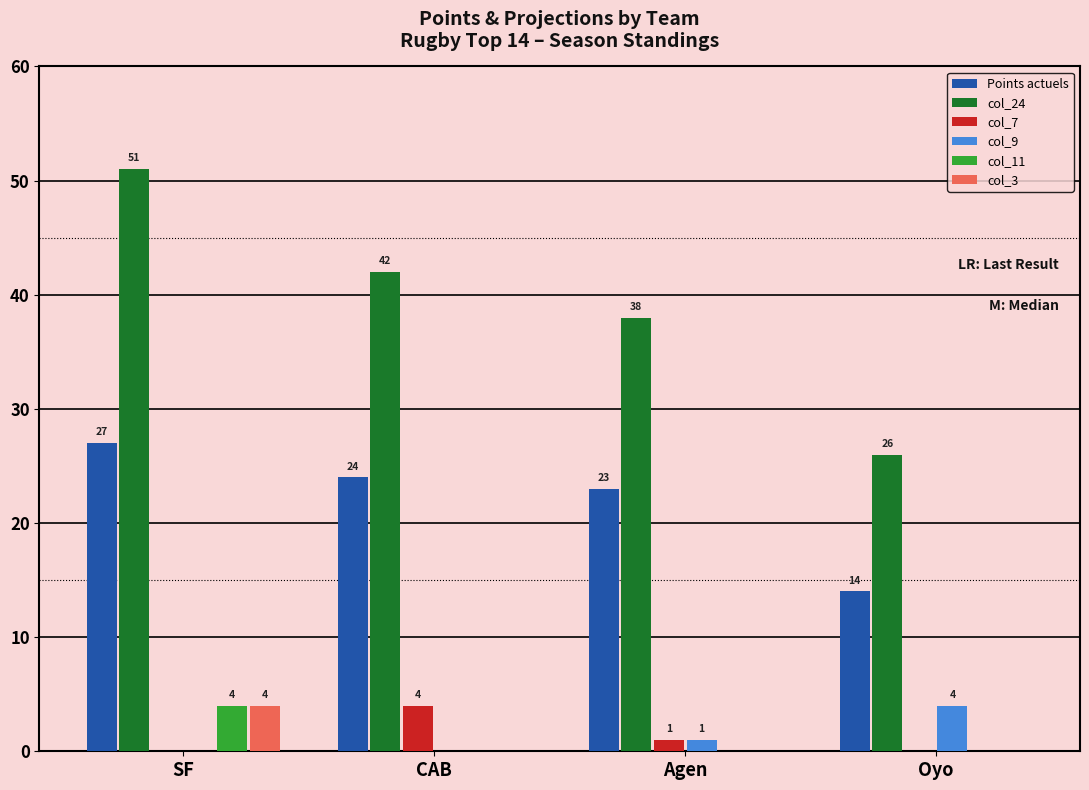

Count the number of data series in this chart.

6